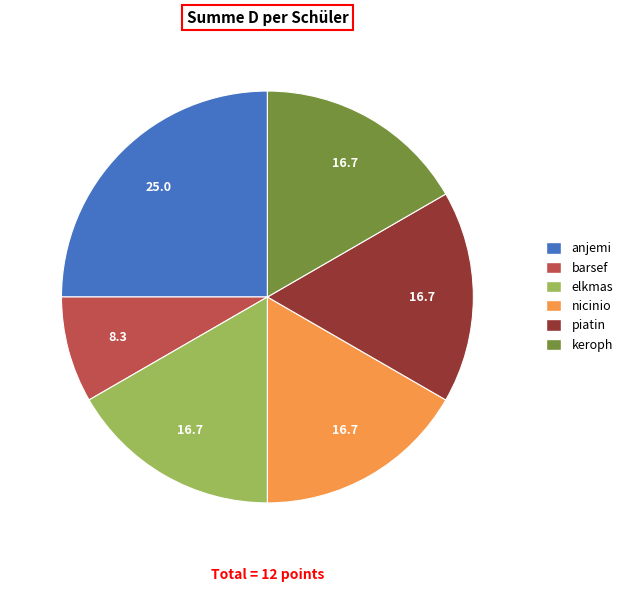

Approximately how many times larger is the value at nicinio compared to elkmas?

1.0